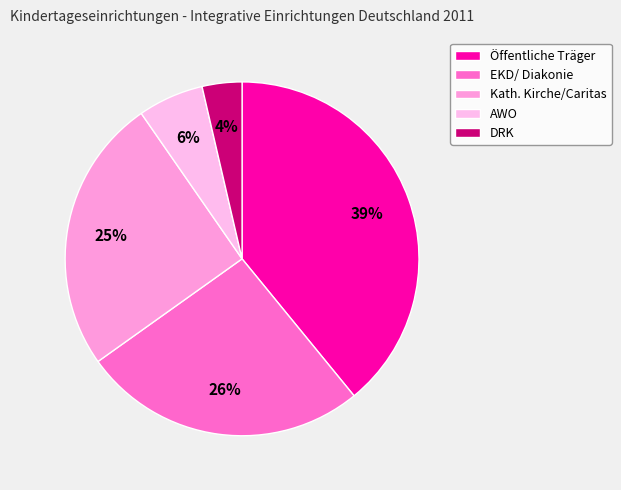

To the nearest percent, what portion does AWO represent?

6%